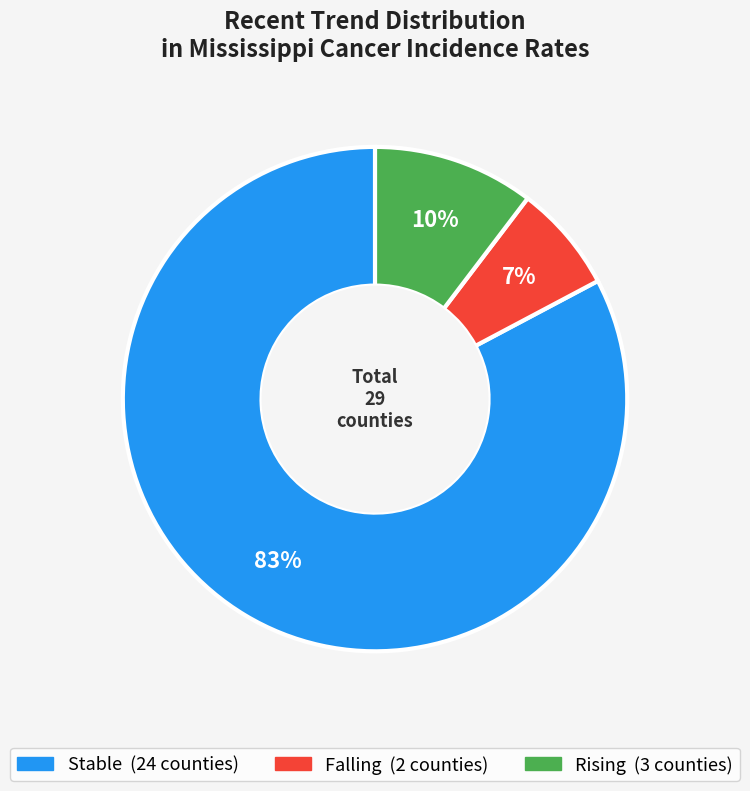

Is there any slice that represents more than half of the pie?

Yes